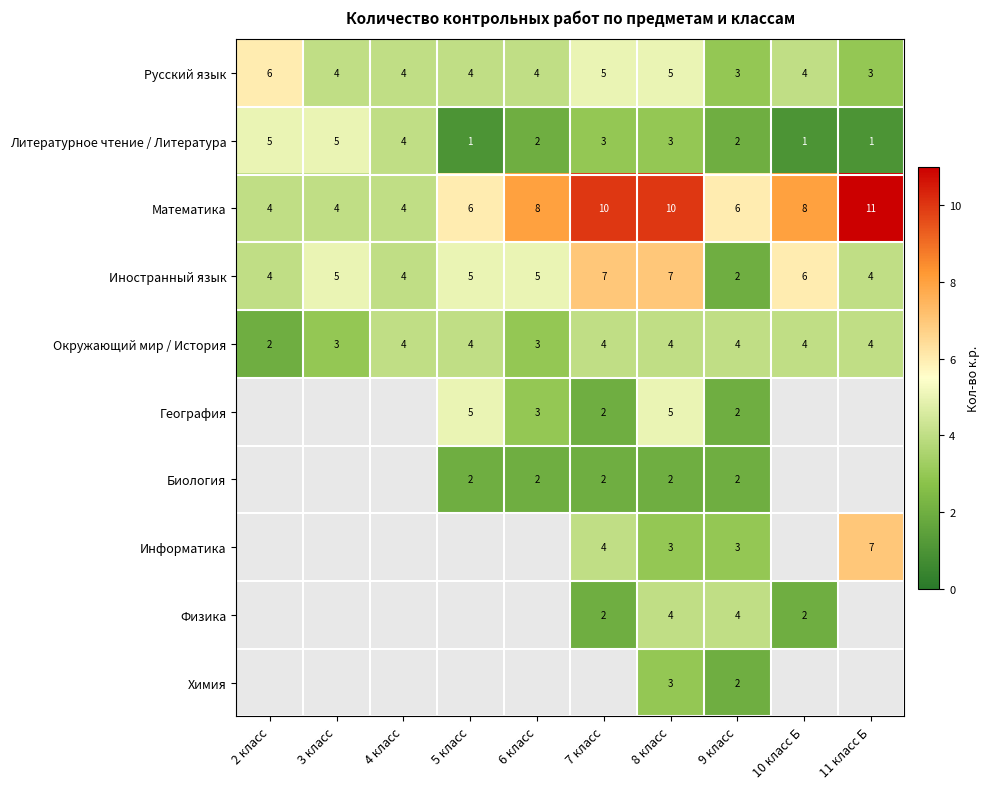

The value of Химия at 9 класс is 3. True or false?

False